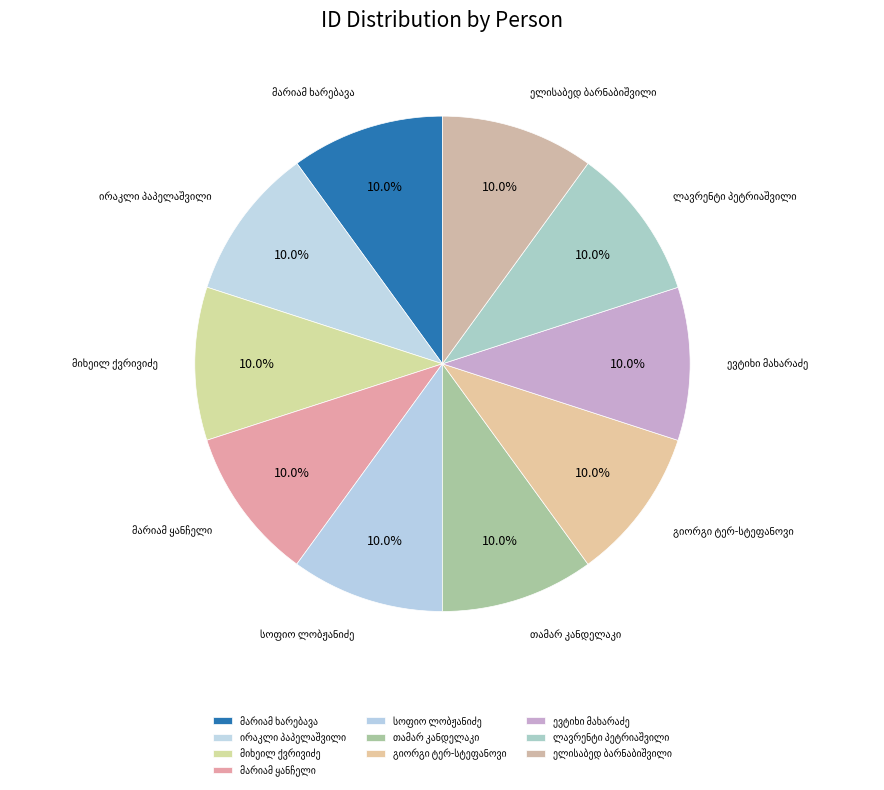

Is there a majority slice in this chart?

No